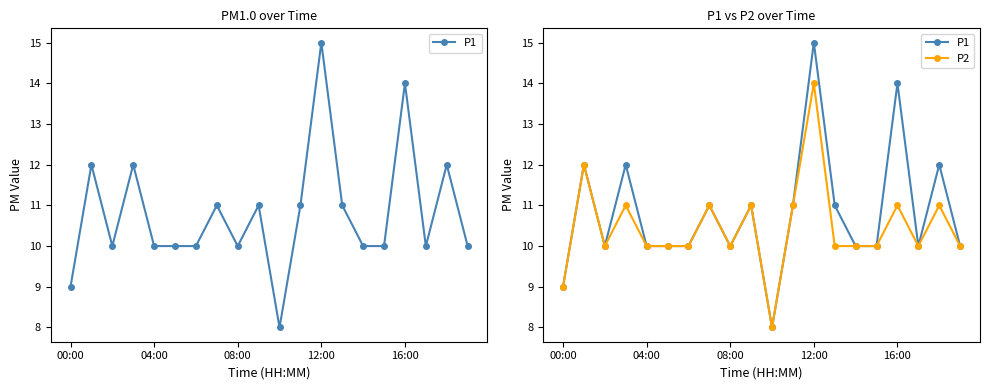

Reading left to right, list all the values displayed in this chart.

P1: 9	12	10	12	10	10	10	11	10	11	8	11	15	11	10	10	14	10	12	10
P2: 9	12	10	11	10	10	10	11	10	11	8	11	14	10	10	10	11	10	11	10